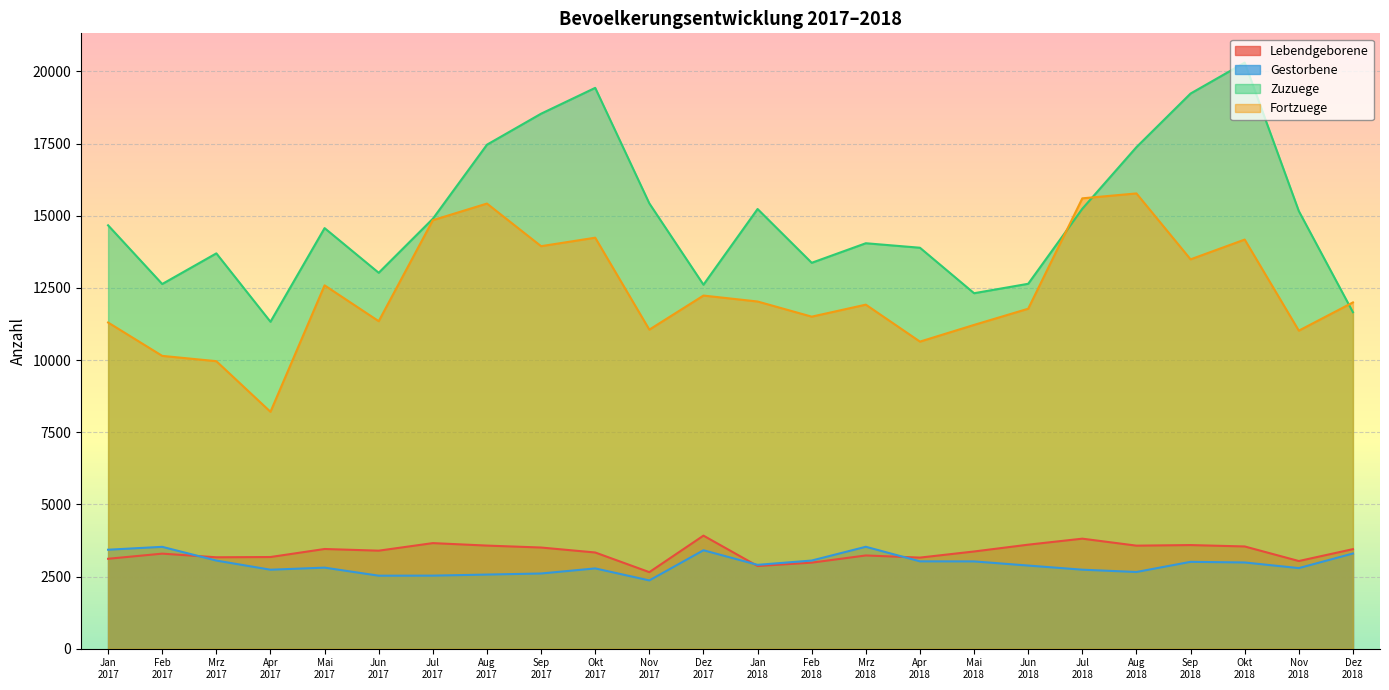

Is the value of Zuzuege at Mrz
2017 greater than the value of Lebendgeborene at Jan
2017?

Yes